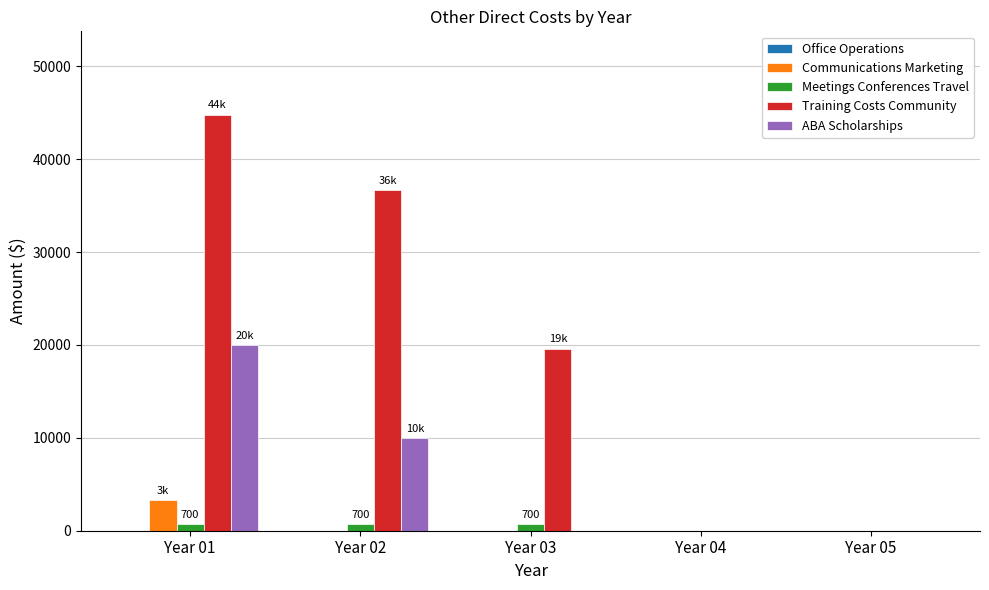

The value of ABA Scholarships at Year 05 is 0. True or false?

True